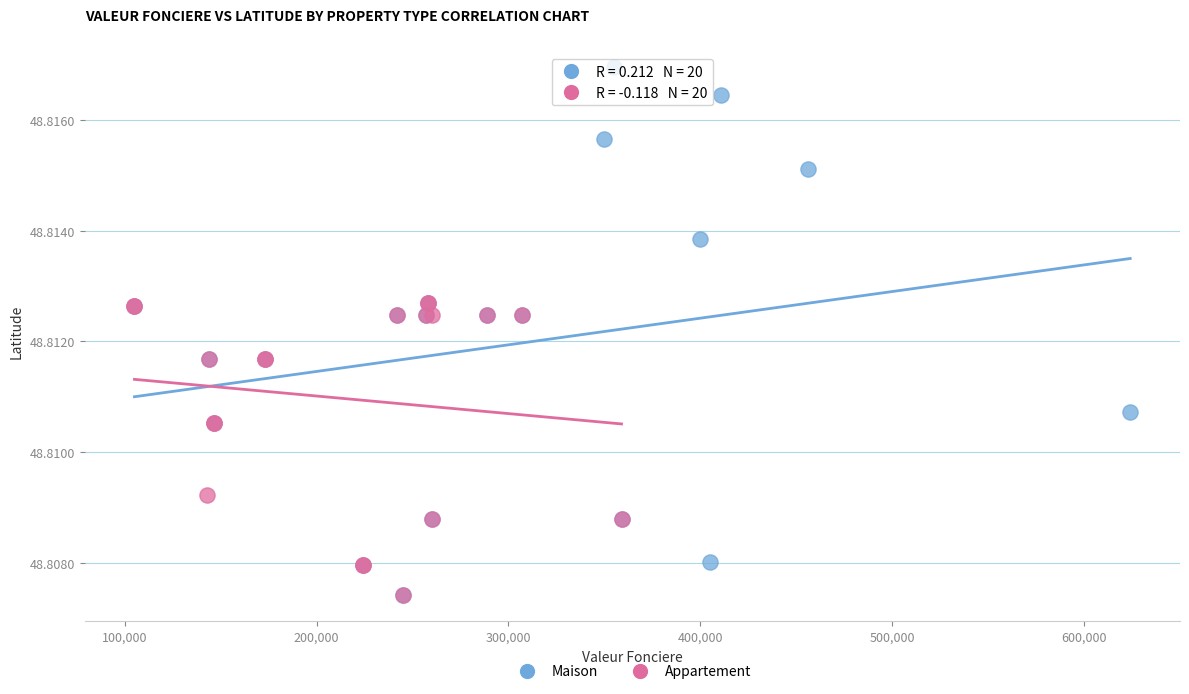

Which series has the largest Y range (max minus min)?

Maison